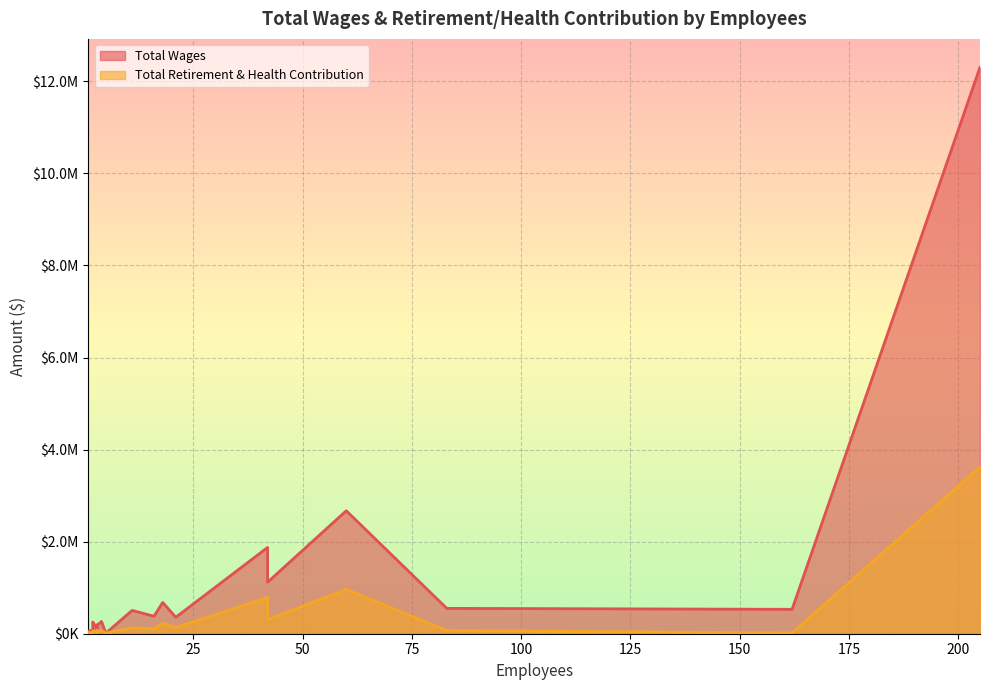

Which series has the largest range (max minus min)?

Total Wages